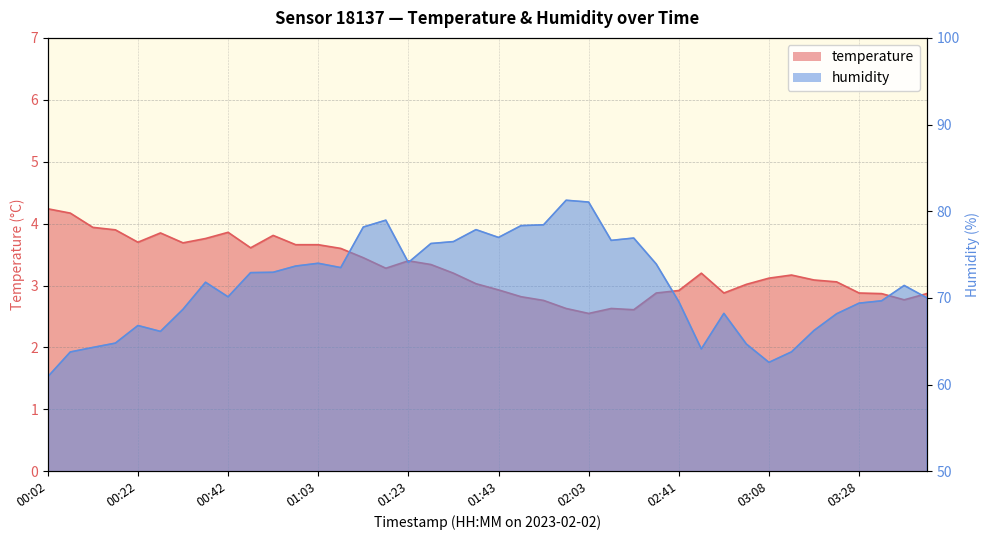

At which category does temperature reach its first local peak?

00:27